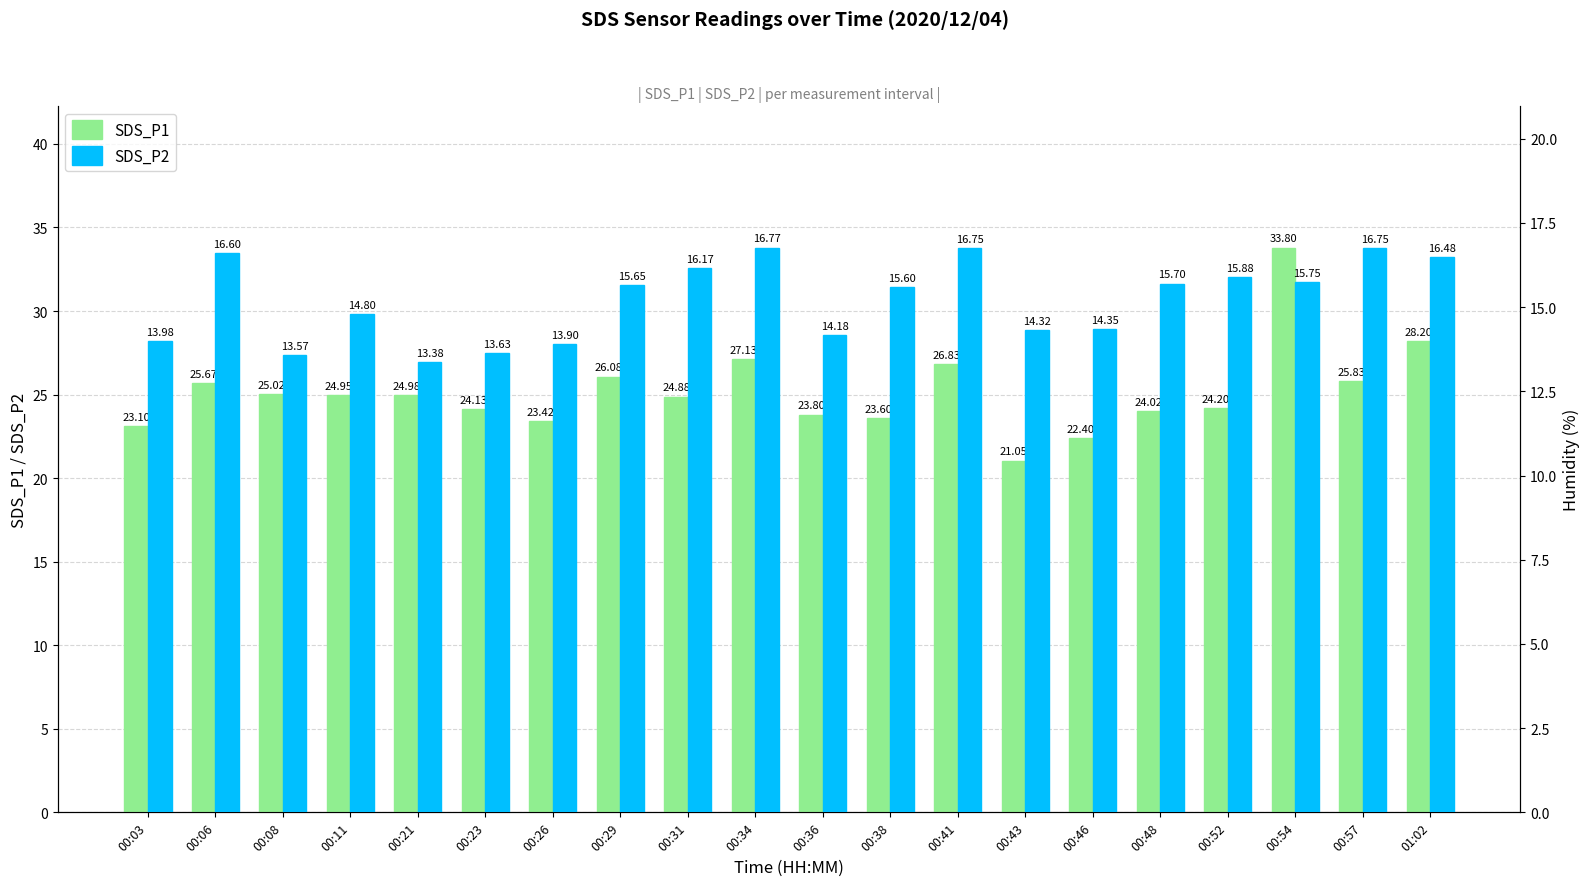

Between 00:46 and 00:36, which is larger?

00:36